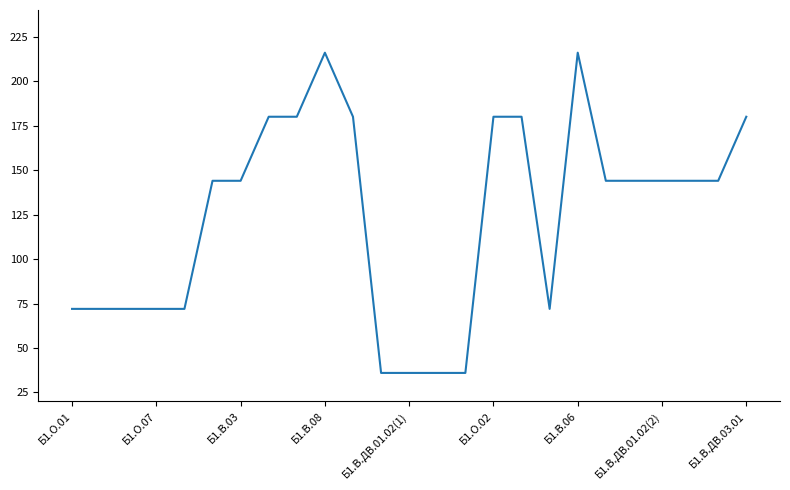

What is the difference between the second highest and second lowest values?

180